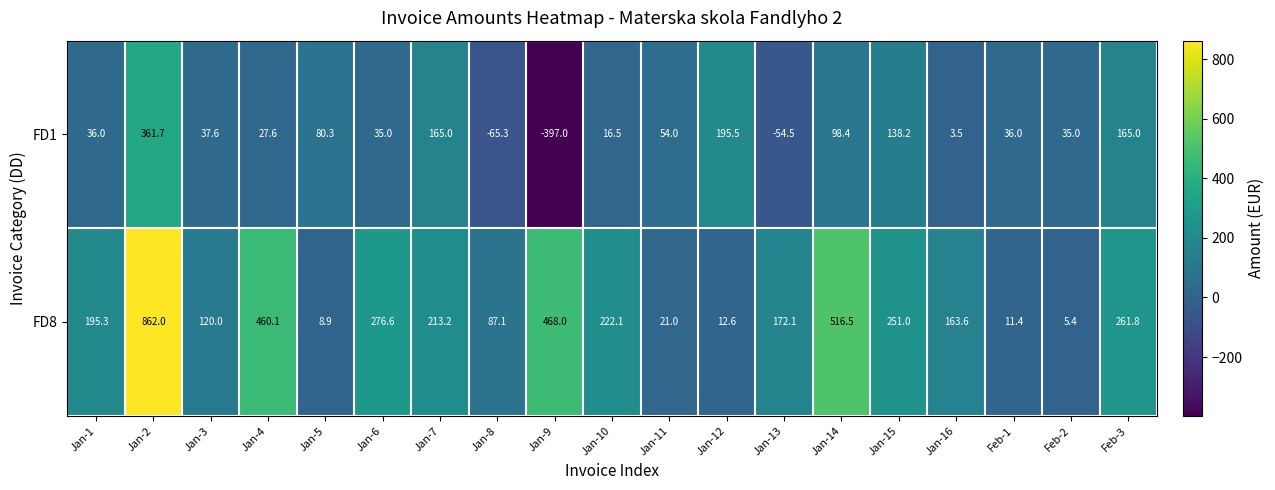

At which label is FD8 closest to 433?

Jan-4